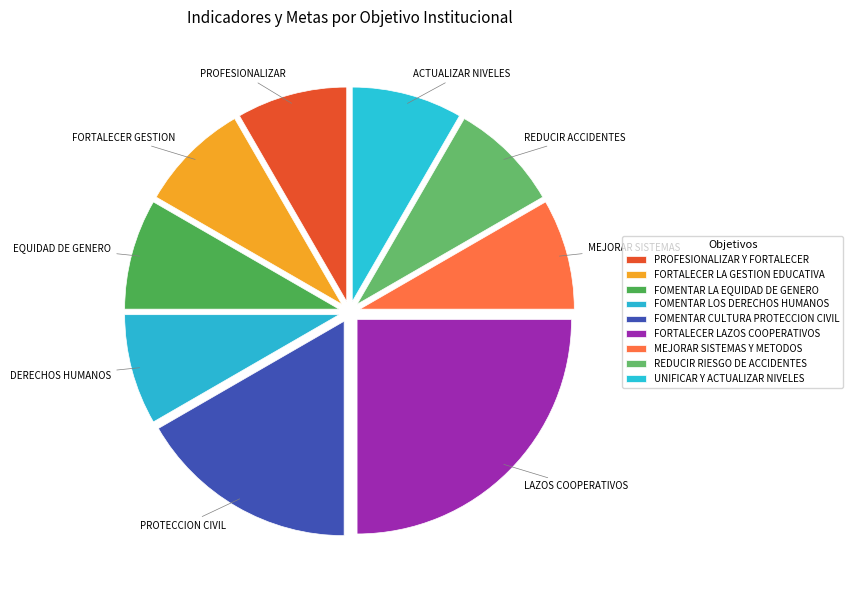

To the nearest percent, what percentage of the pie is FOMENTAR CULTURA PROTECCION CIVIL?

17%